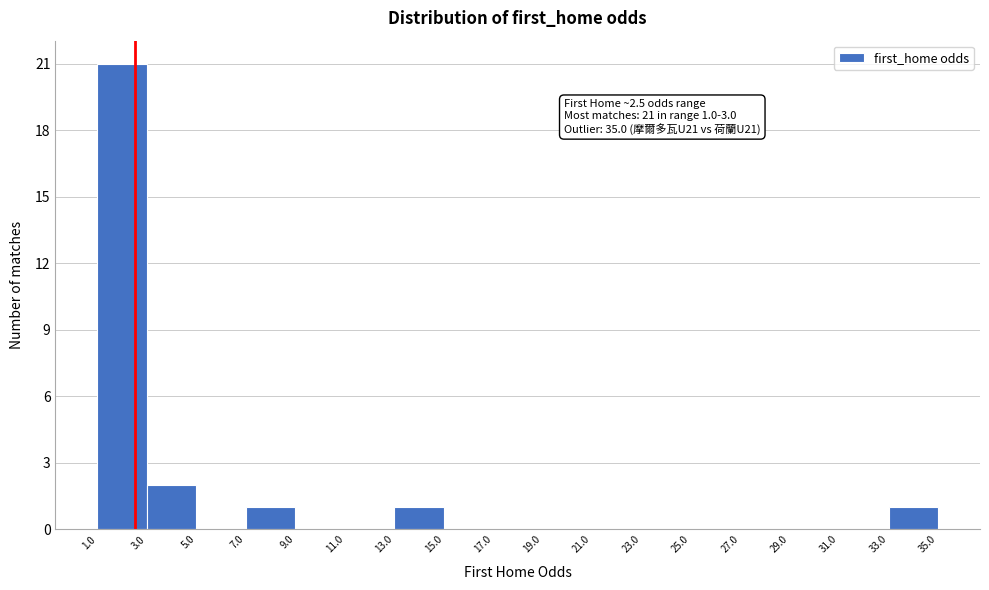

Over which range of the x-axis is the bar tallest?

1.0 to 3.0